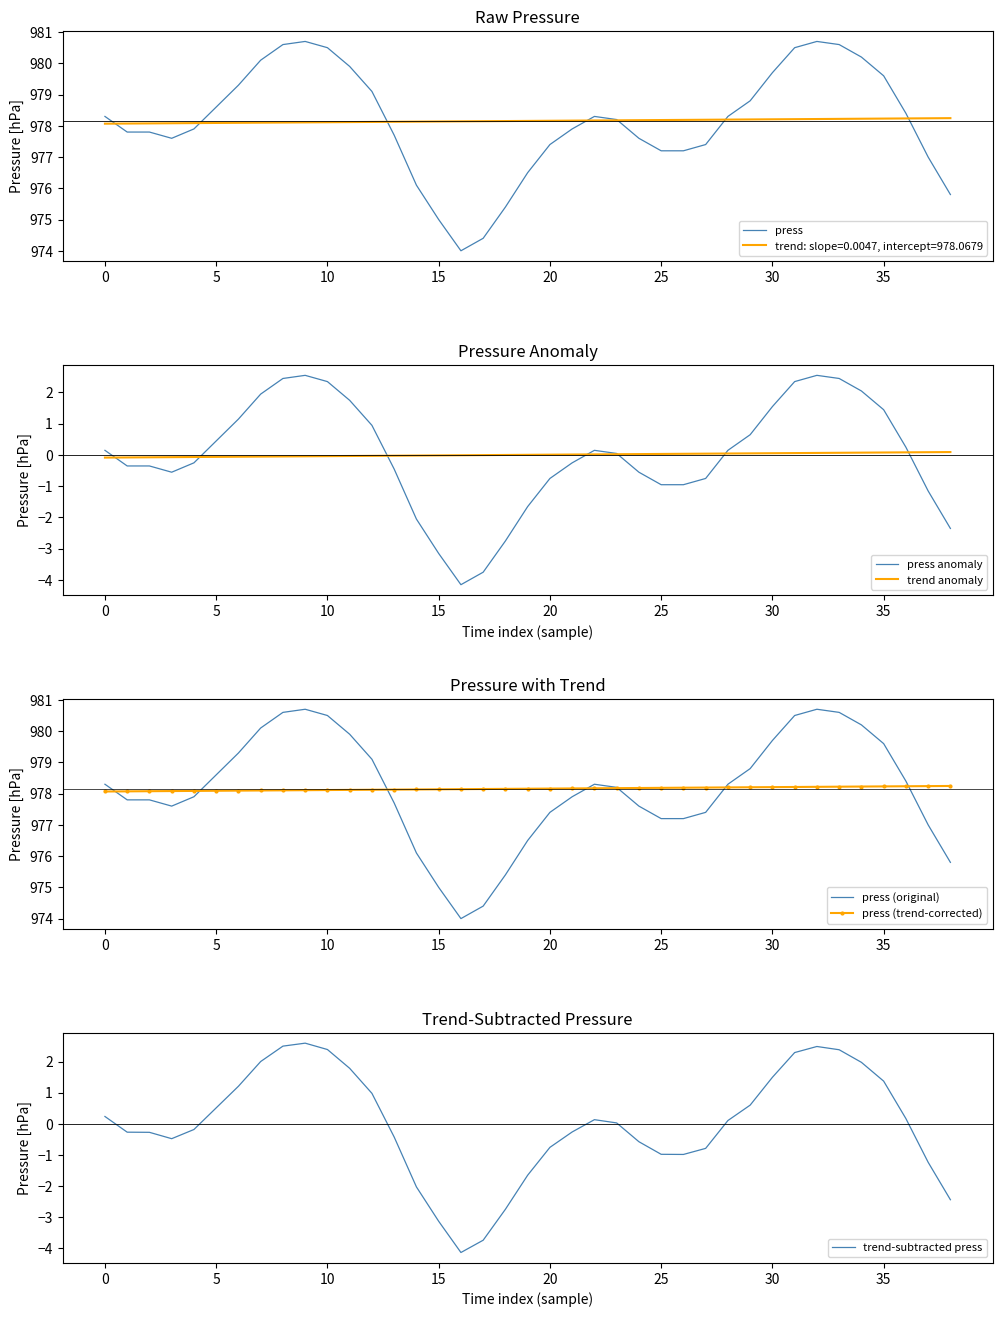

At which category is the sum across all series the highest?

32